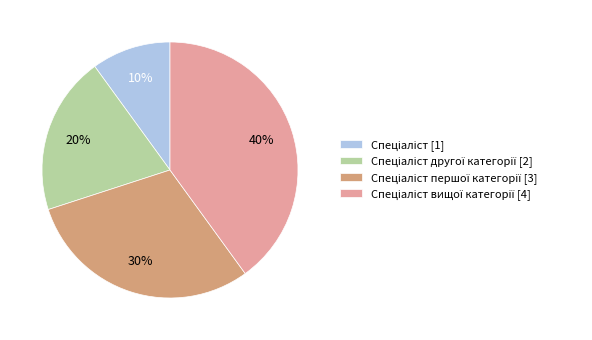

Does any single category account for the majority?

No